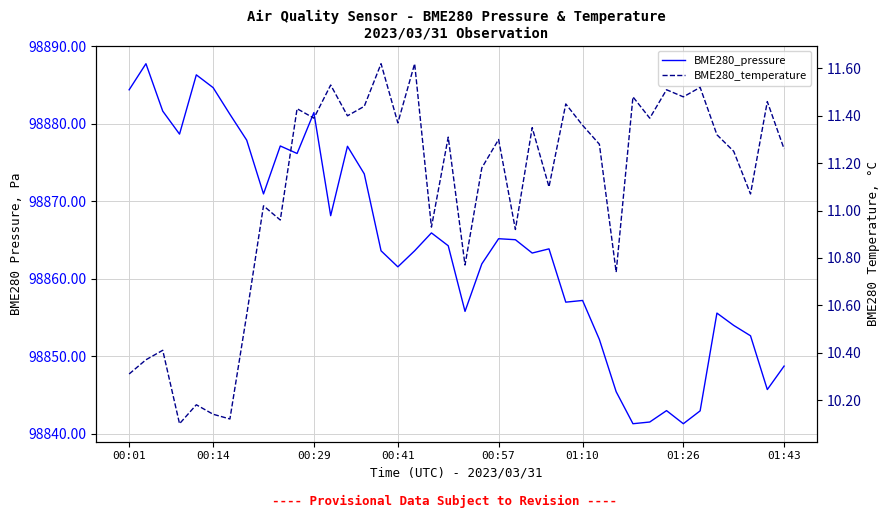

List the series in order of their peak value, lowest first.

BME280_temperature, BME280_pressure